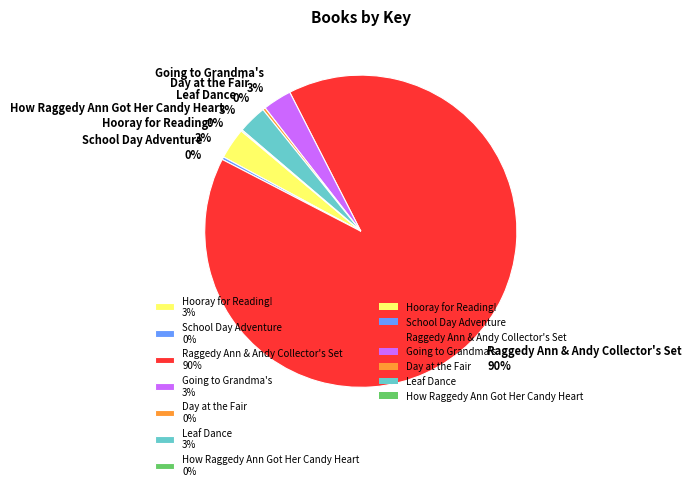

What is the ratio of the value at Raggedy Ann & Andy Collector's Set 90% to the value at School Day Adventure 0%?

317.1